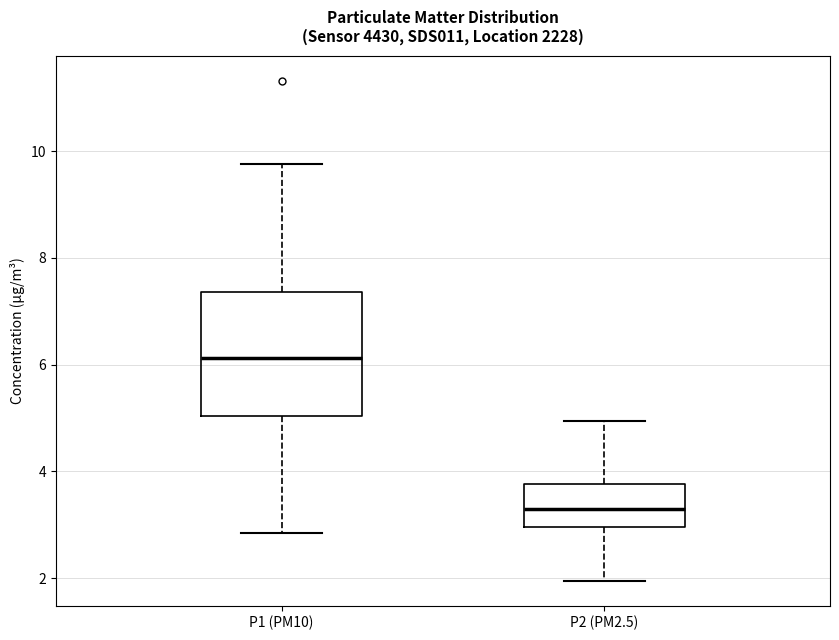

Reading left to right, read every box against the y-axis: the position of its median line, the range the box covers, and the ends of its whiskers. The values are not printed on the chart, so give them approximately, as read against the axis.

P1 (PM10): median 6.2, box 5.0 to 7.4, whiskers 2.8 to 9.8
P2 (PM2.5): median 3.2, box 3.0 to 3.8, whiskers 2.0 to 5.0